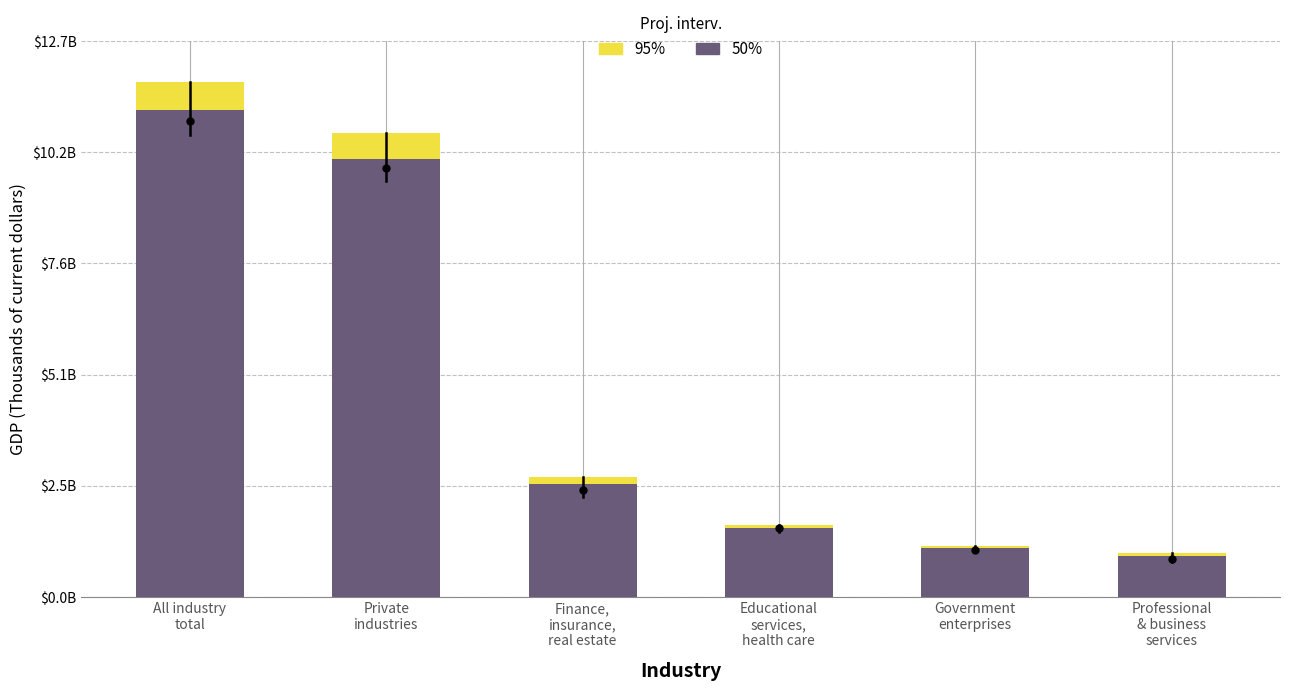

Which category has the highest value across all series?

All industry
total